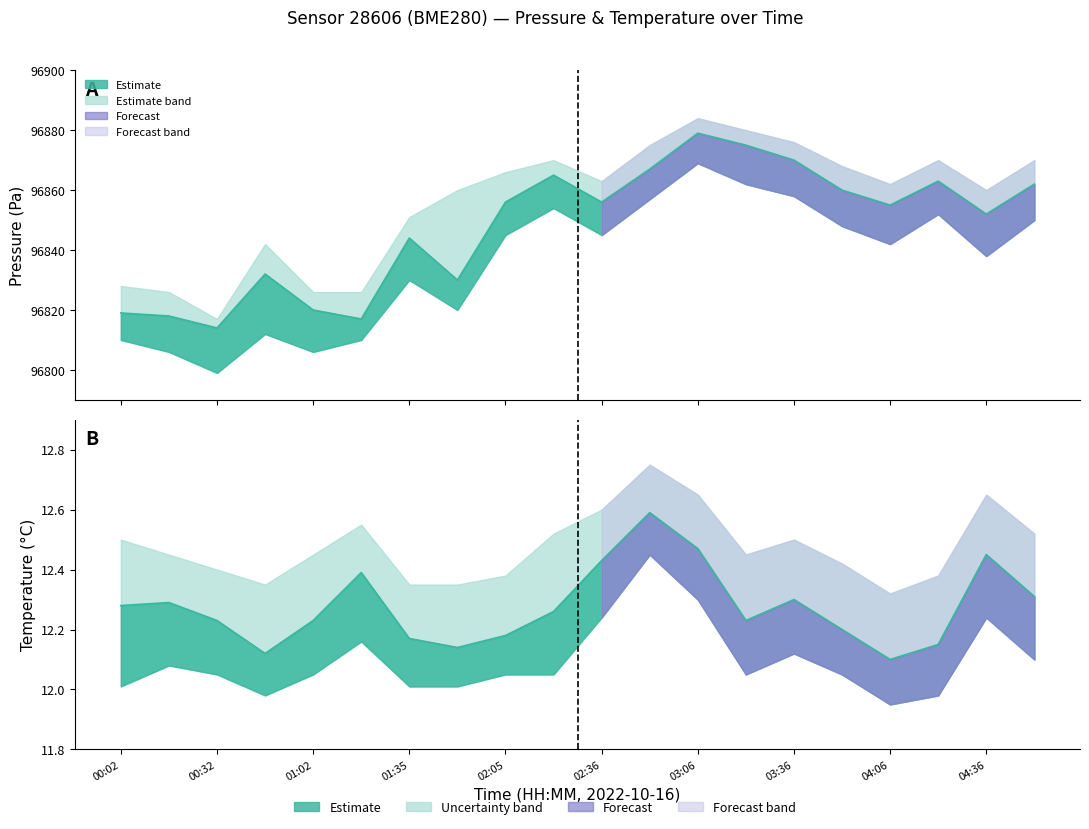

Read the temperature value at 00:32.

12.2